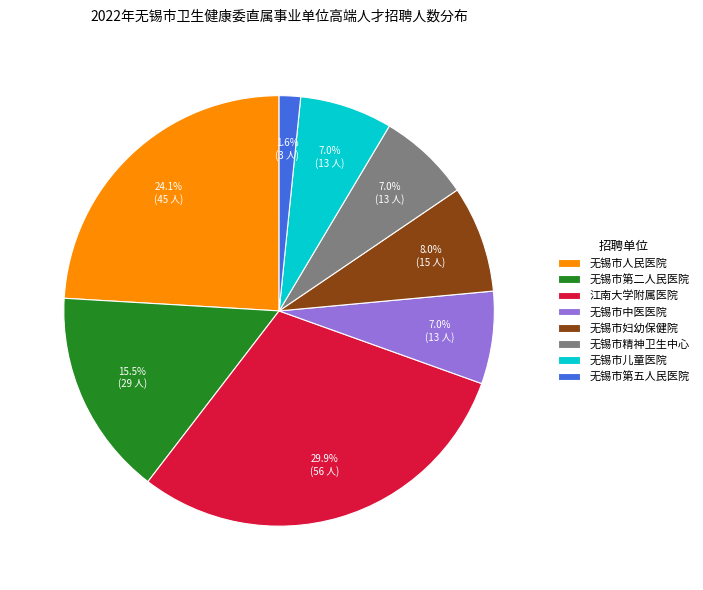

To the nearest percent, what is the combined percentage of 无锡市人民医院 and 无锡市儿童医院?

31%